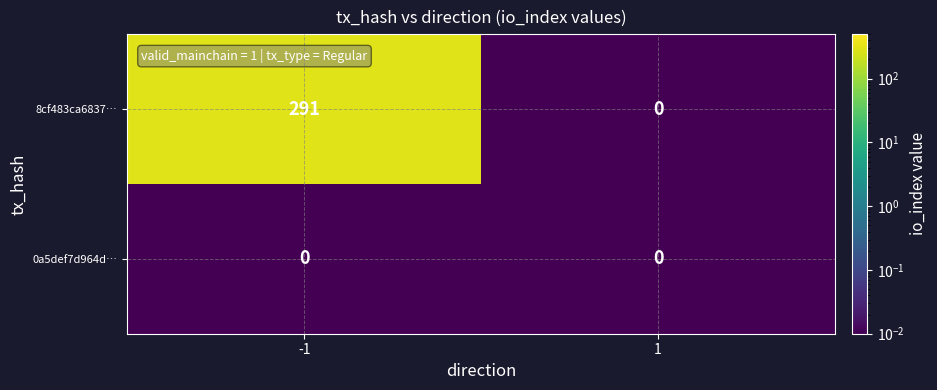

Which series has the widest spread of values?

8cf483ca6837…